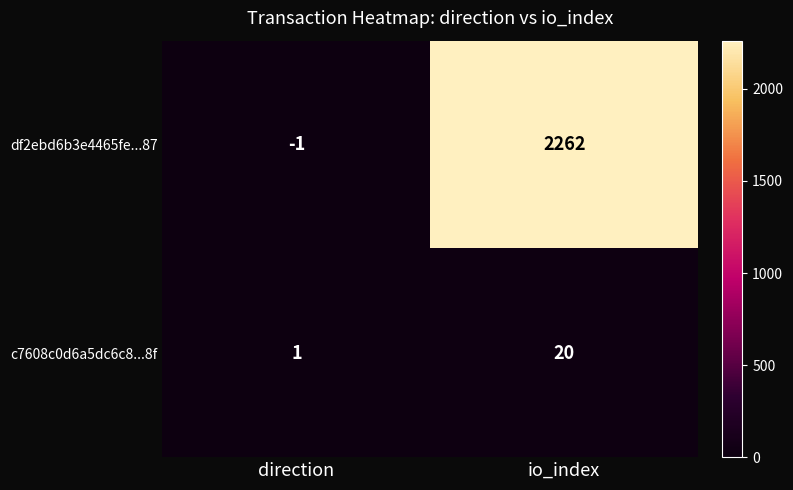

What is the difference between the c7608c0d6a5dc6c8...8f values at io_index and direction?

19